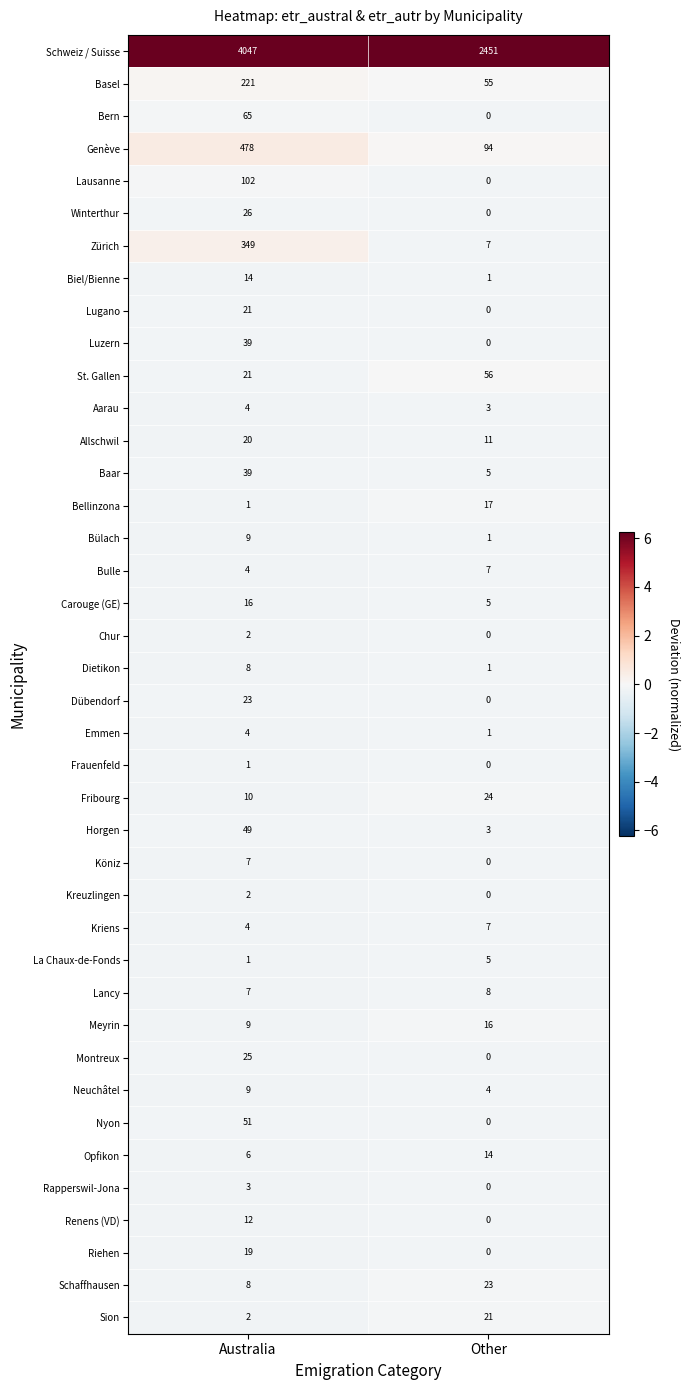

Which series changed the most between Australia and Other?

Schweiz / Suisse